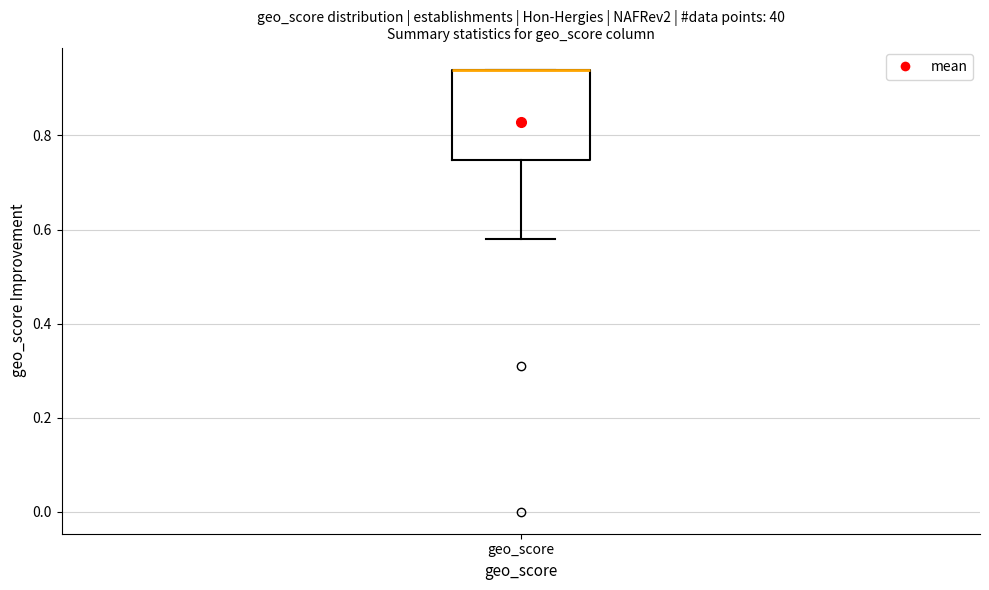

Where does the lower whisker of the box for geo_score end on the y-axis? The values are not printed on the chart, so give them approximately, as read against the axis.

0.58